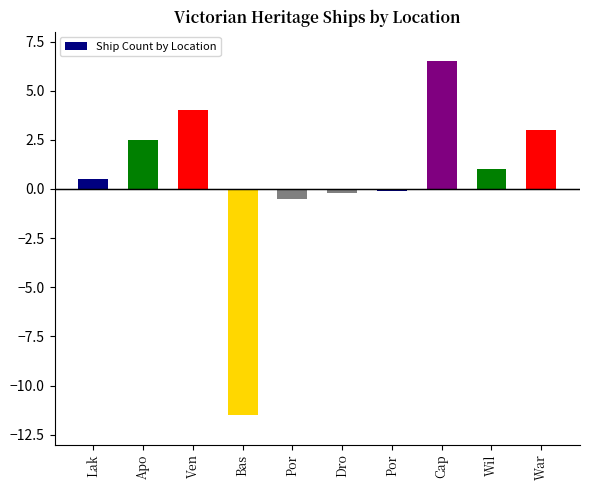

The value at Por is -0.5. True or false?

True